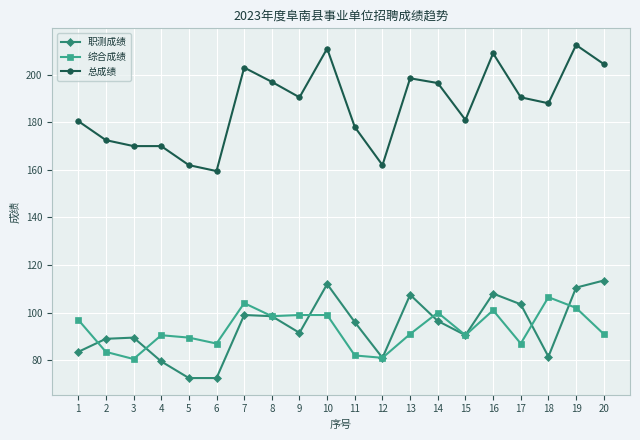

Which series has the largest range (max minus min)?

总成绩